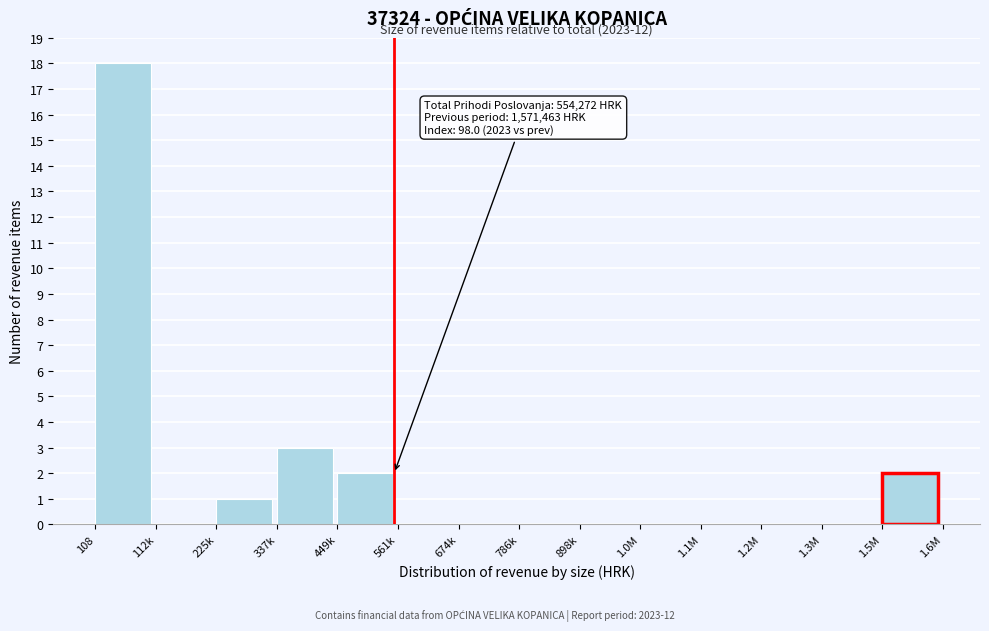

Reading left to right, list all the values displayed in this chart.

108=18	112k=0	225k=1	337k=3	449k=2	561k=0	674k=0	786k=0	898k=0	1.0M=0	1.1M=0	1.2M=0	1.3M=0	1.5M=2